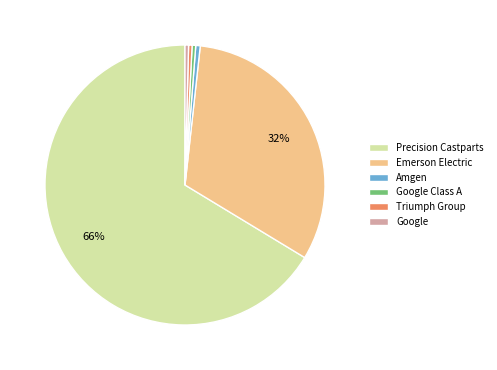

Do Google Class A and Triumph Group together represent more than half of the pie?

No